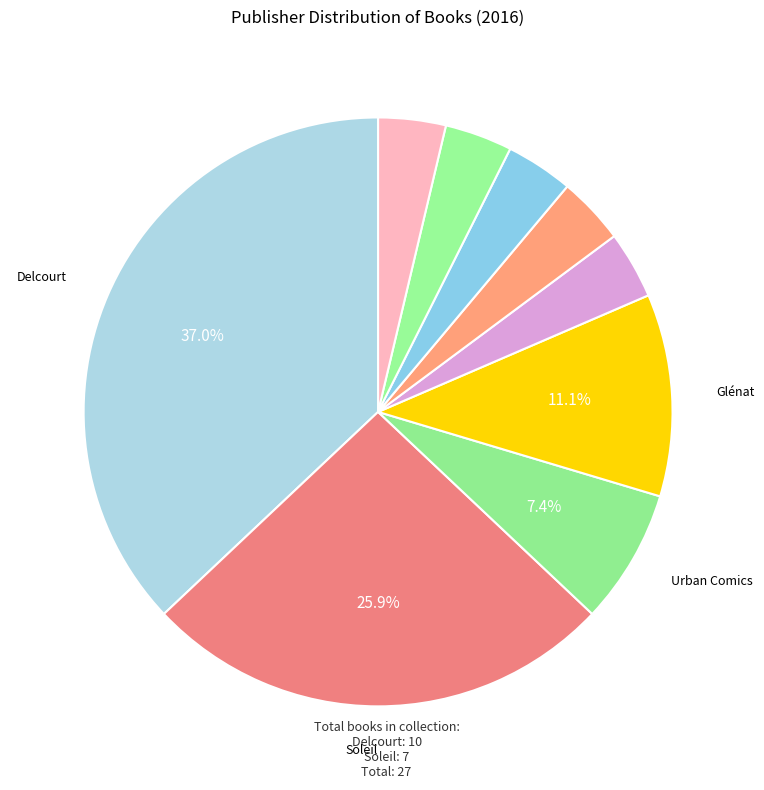

Count the number of slices in the pie.

9